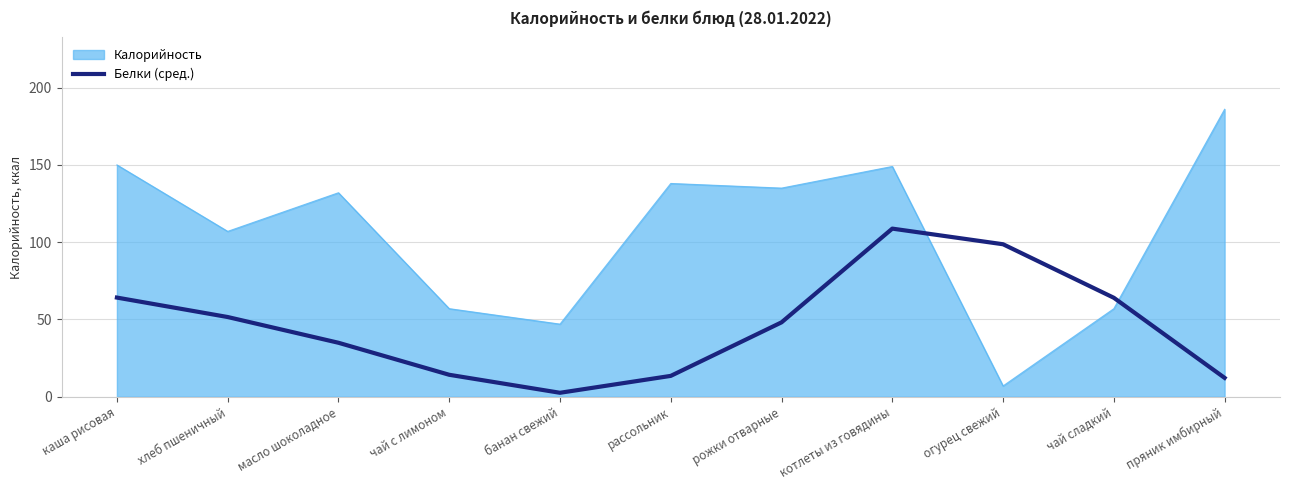

What value does the Белки (сред.) series have at каша рисовая?

64.2